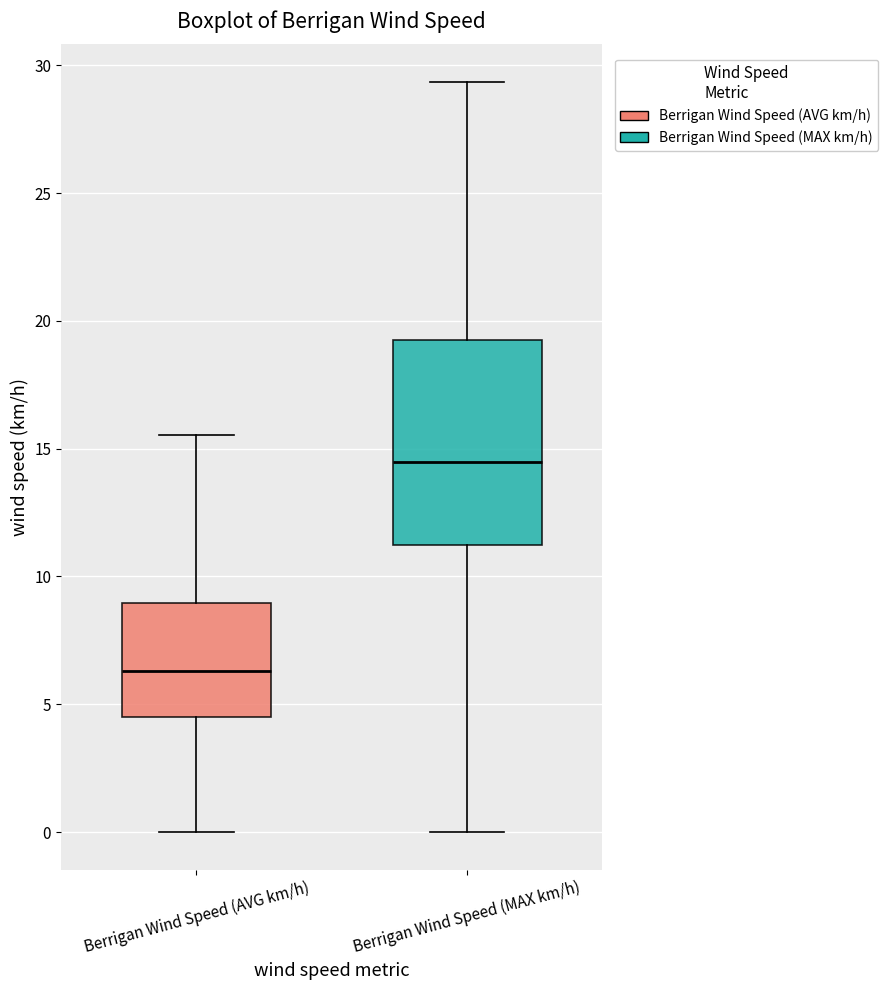

Where does the lower whisker of the box for Berrigan Wind Speed (MAX km/h) end on the y-axis? The values are not printed on the chart, so give them approximately, as read against the axis.

0.0